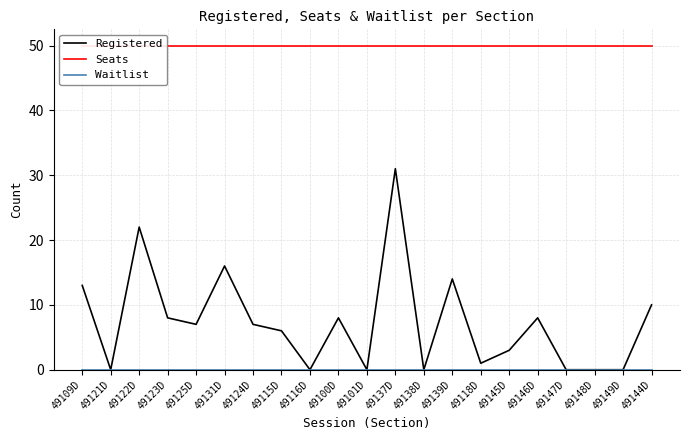

True or false: Seats has a value of 26 at 49144D.

False